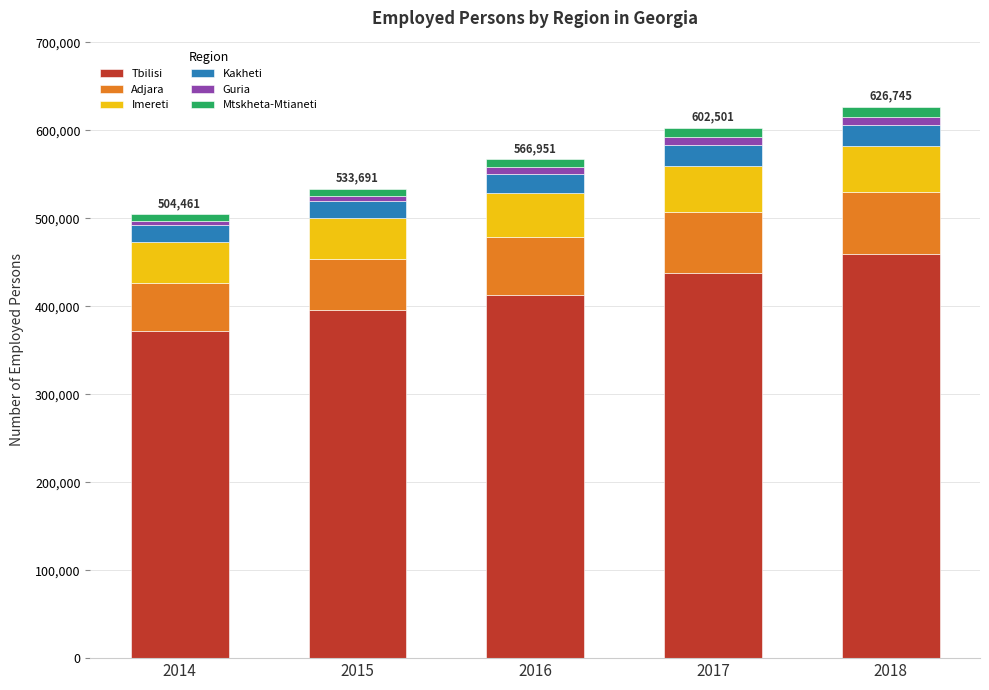

What is the sum of all Tbilisi values?

2077186